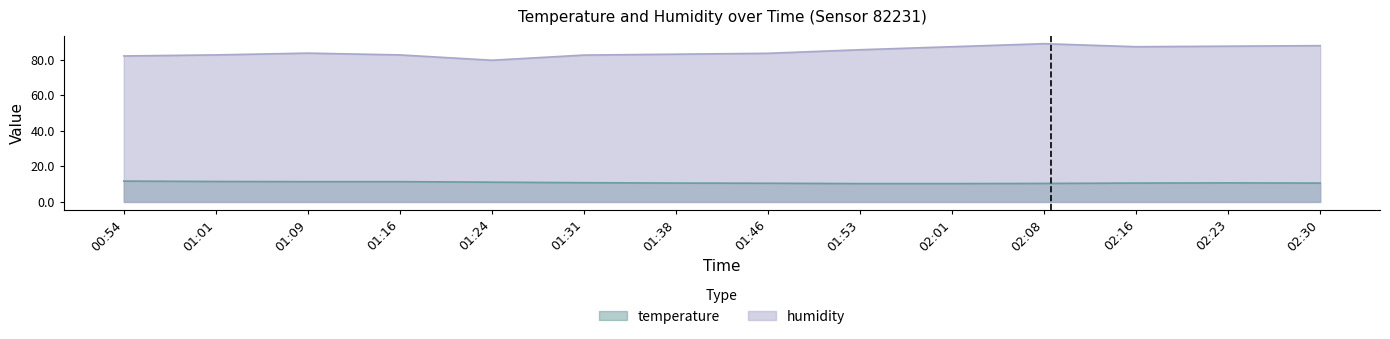

How many interior local peaks does the humidity series have?

2